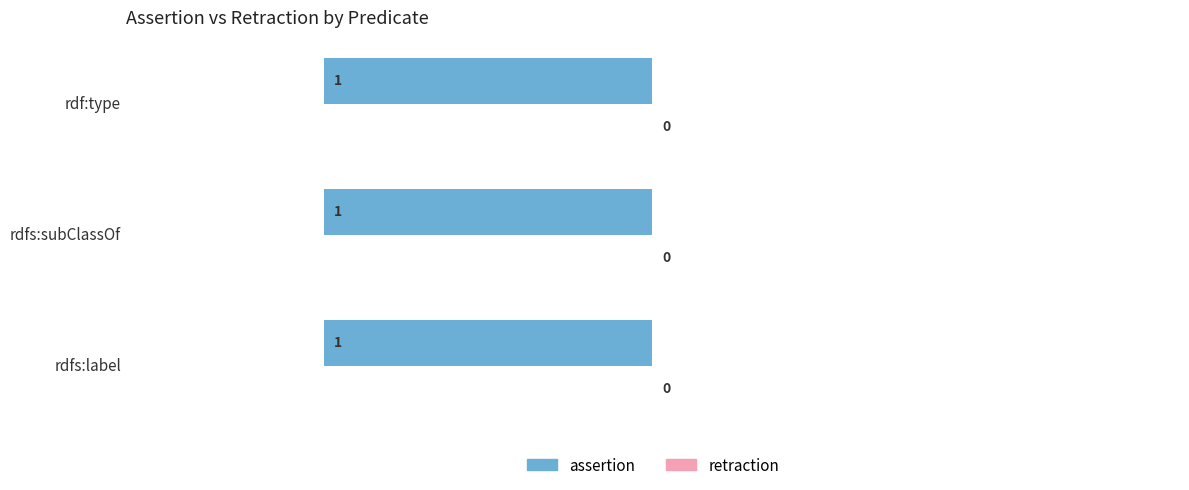

At which category is the sum across all series the highest?

rdfs:label